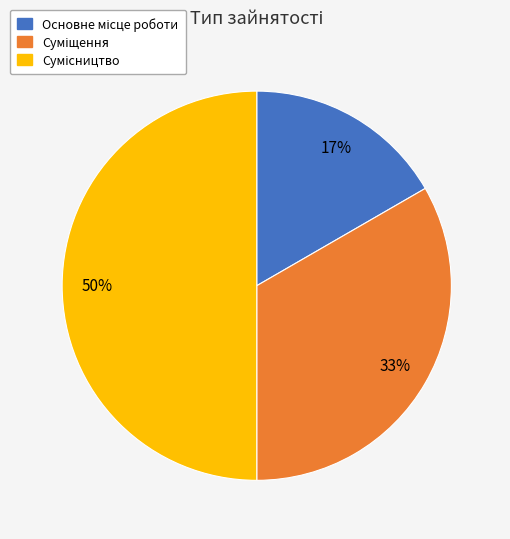

To the nearest percent, what is the difference between the largest and smallest slice percentages?

33%